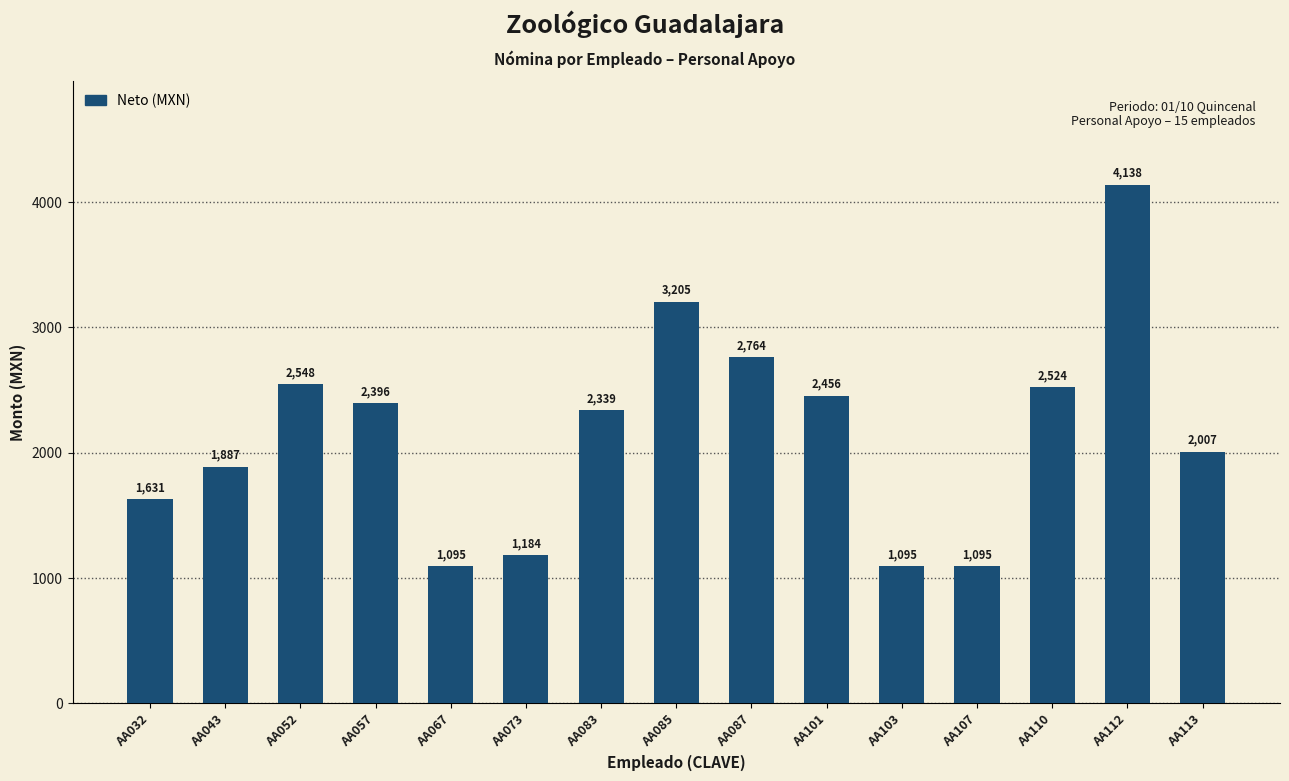

The chart shows a value of 2072.9 at AA112. True or false?

False